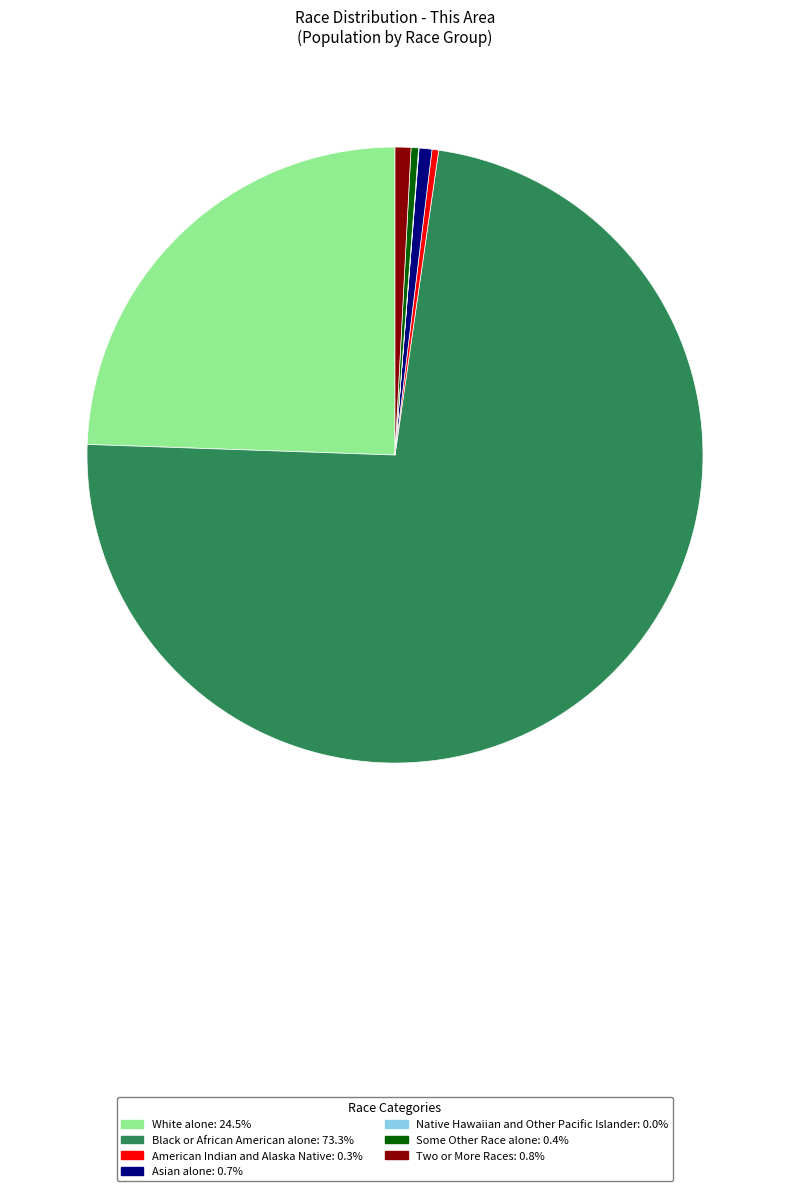

Is the sum of Asian alone: 0.7% and American Indian and Alaska Native: 0.3% greater than half?

No